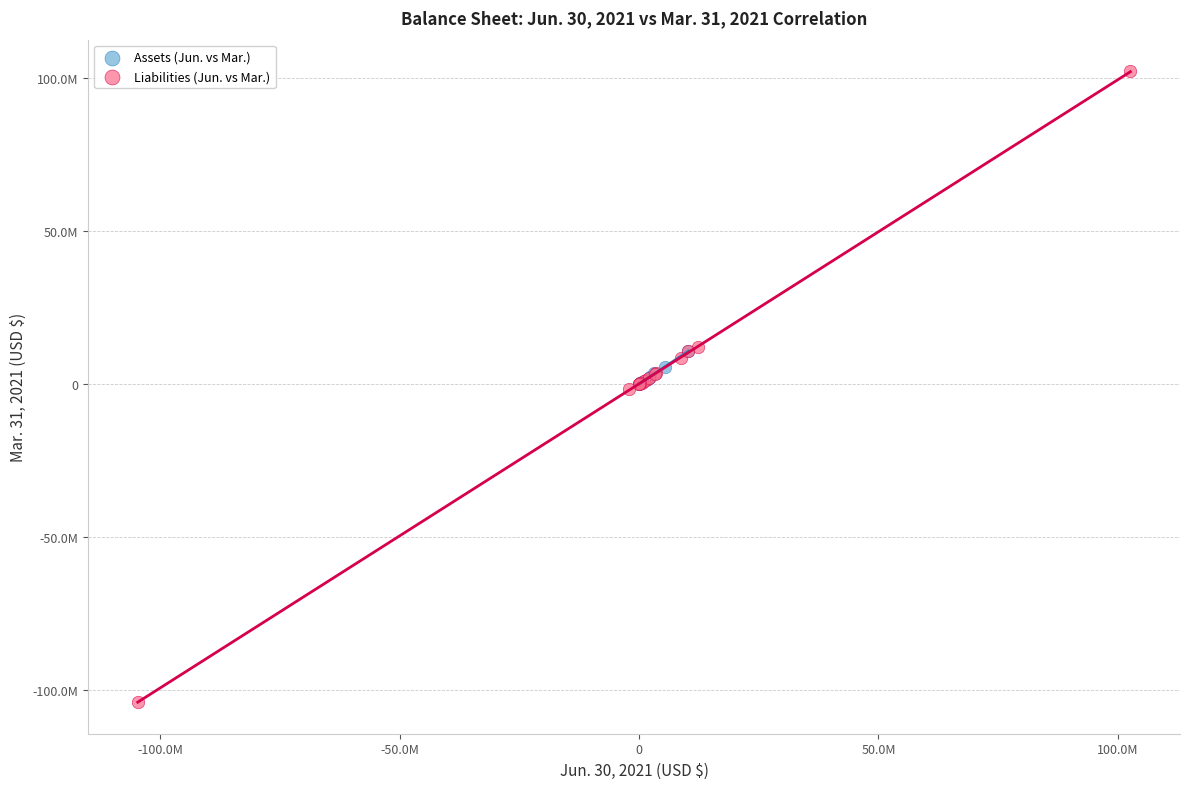

What are all the series names shown in the legend?

Assets (Jun. vs Mar.), Liabilities (Jun. vs Mar.)